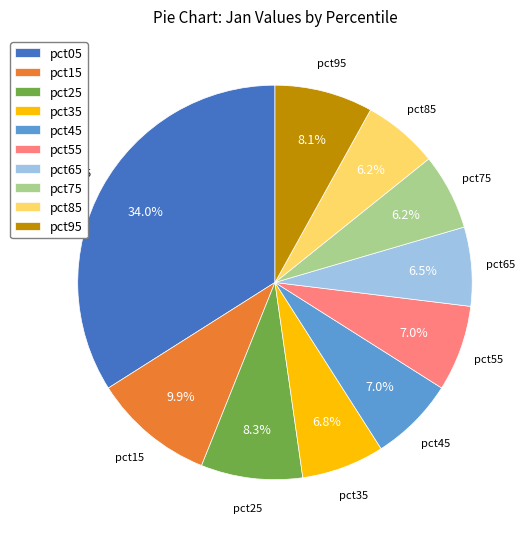

What is the largest slice in the pie chart?

pct05